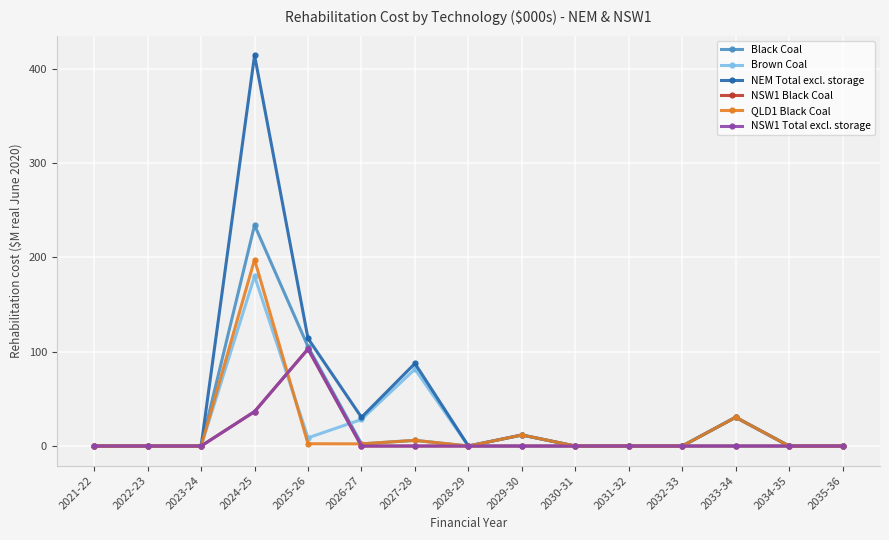

What is the difference between the maximum and minimum values in the QLD1 Black Coal series?

197.7